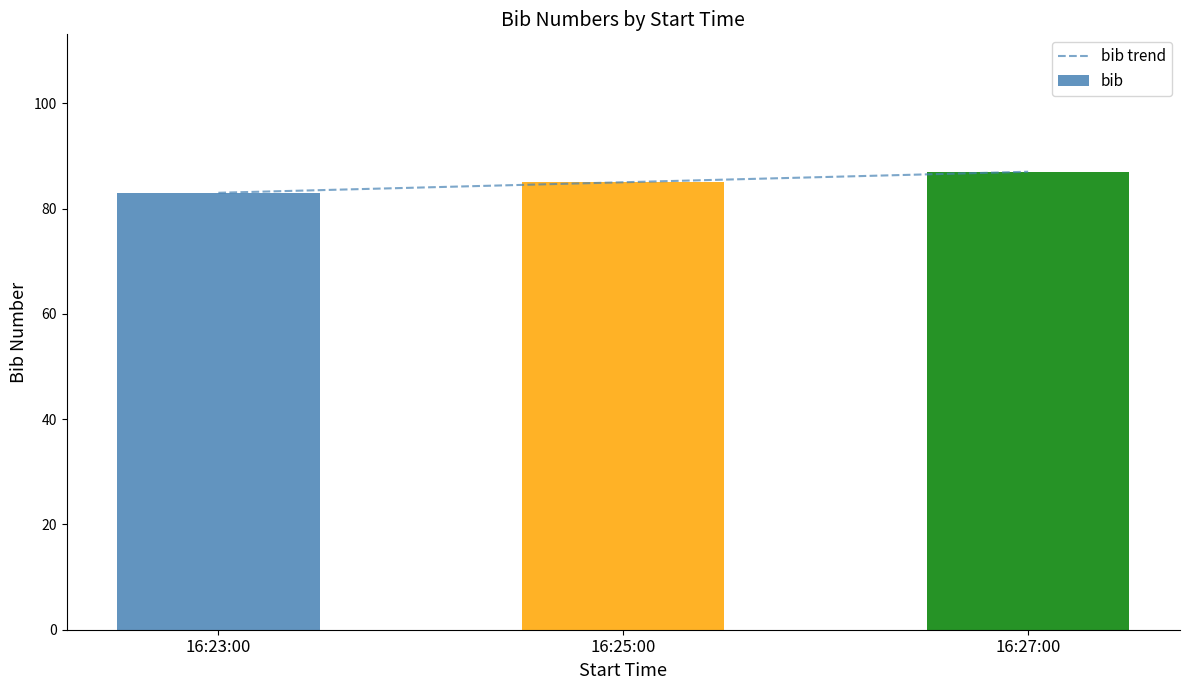

Read the bib value at 16:23:00.

83